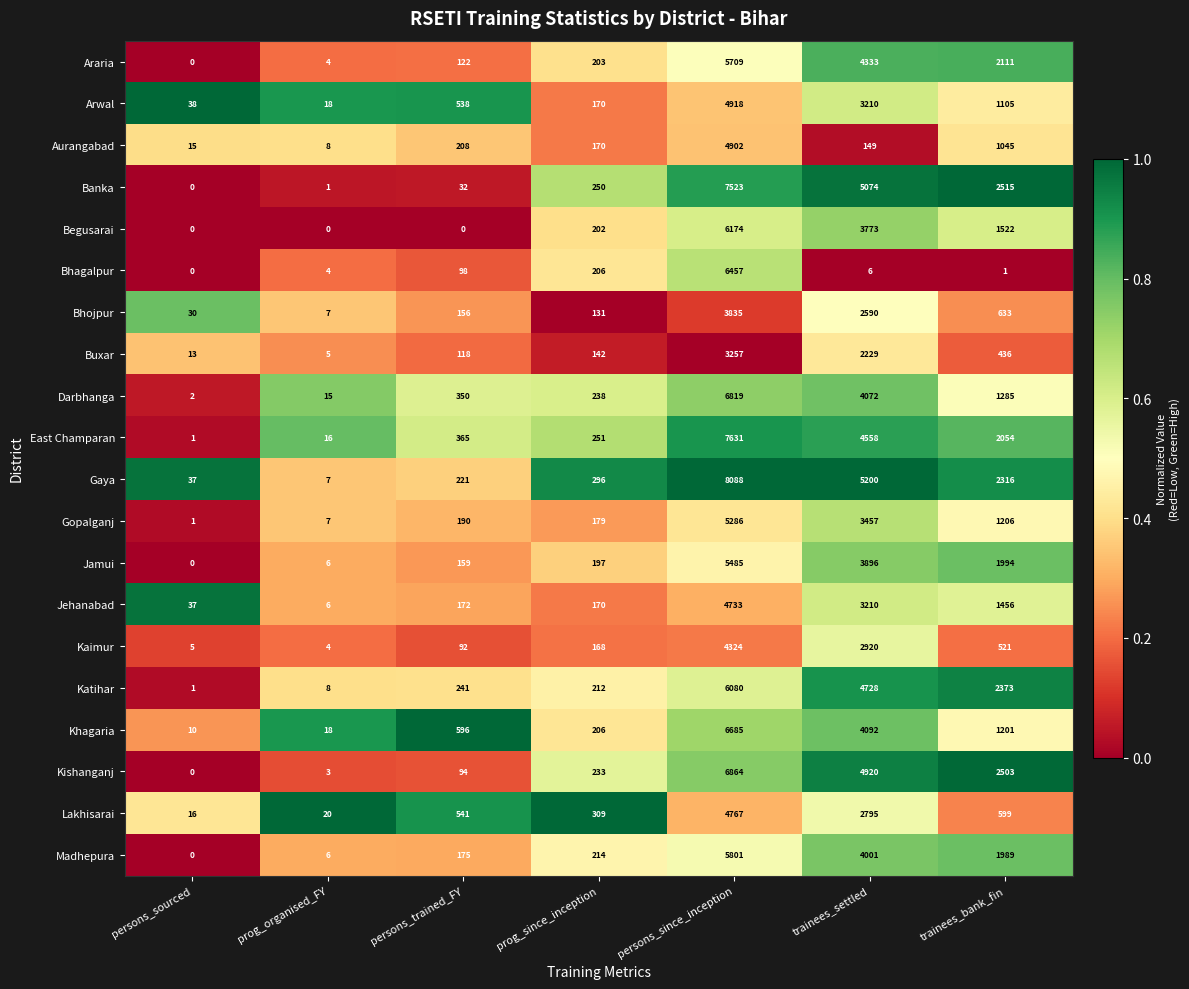

What is the maximum value for Arwal?

4918